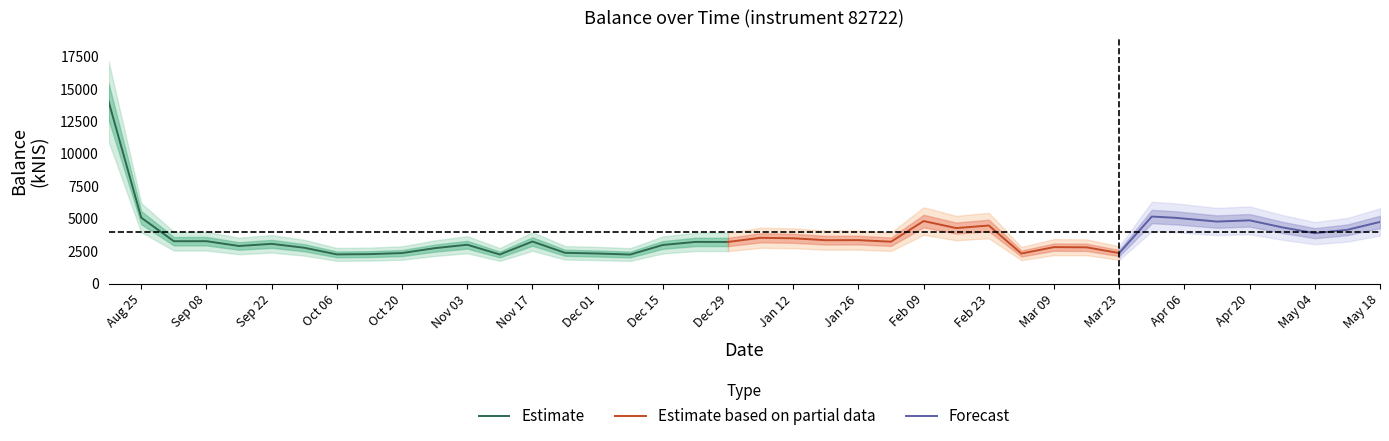

Rank the categories by value from lowest to highest.

2022-12-08, 2022-11-10, 2022-10-06, 2022-10-13, 2023-03-02, 2022-12-01, 2023-03-23, 2022-10-20, 2022-11-24, 2022-10-27, 2022-09-29, 2023-03-16, 2023-03-09, 2022-09-15, 2022-12-15, 2022-11-03, 2022-09-22, 2022-12-29, 2022-12-22, 2023-02-02, 2022-11-17, 2022-09-01, 2022-09-08, 2023-01-19, 2023-01-26, 2023-01-12, 2023-01-05, 2023-05-04, 2023-05-11, 2023-02-16, 2023-04-27, 2023-02-23, 2023-05-18, 2023-04-13, 2023-02-09, 2023-04-20, 2023-04-04, 2022-08-25, 2023-03-30, 2022-08-18